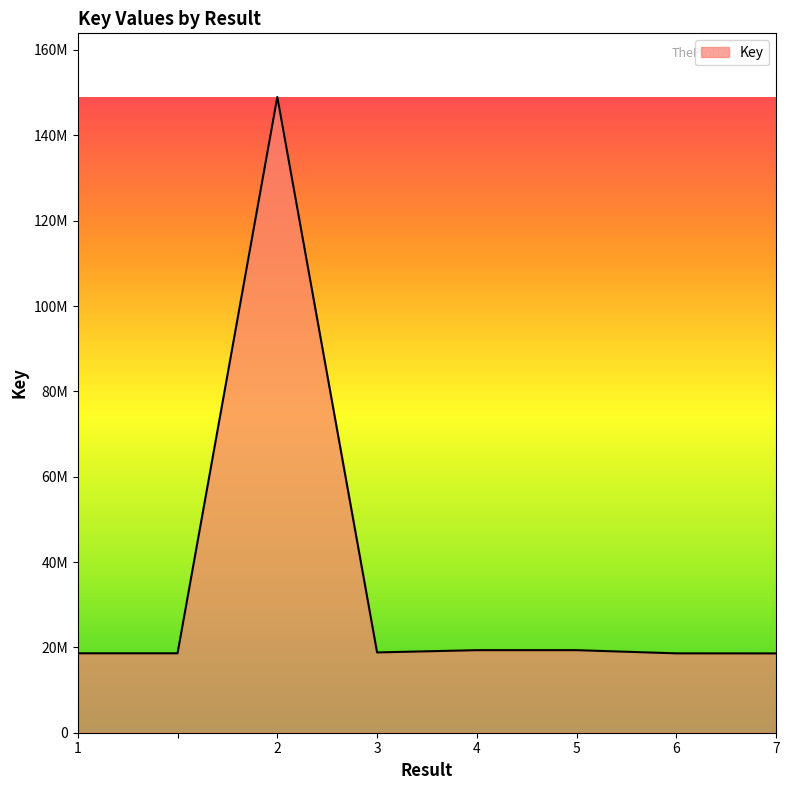

What is the greatest value displayed?

149001544